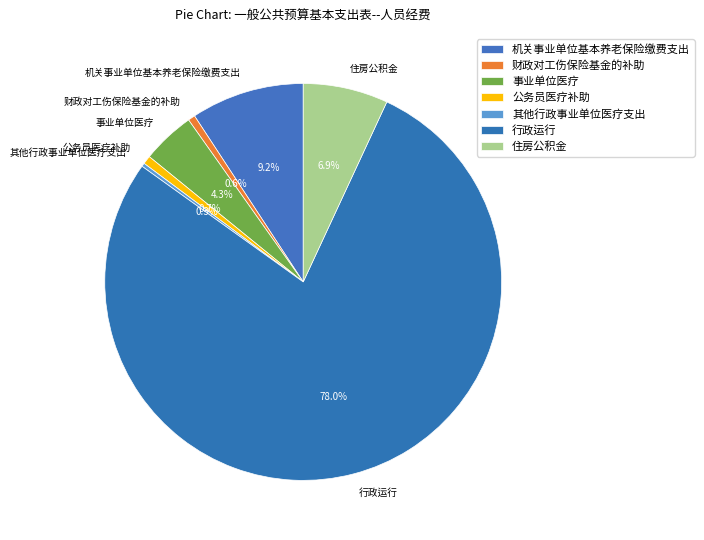

To the nearest percent, what is the difference between the largest and smallest slice percentages?

78%